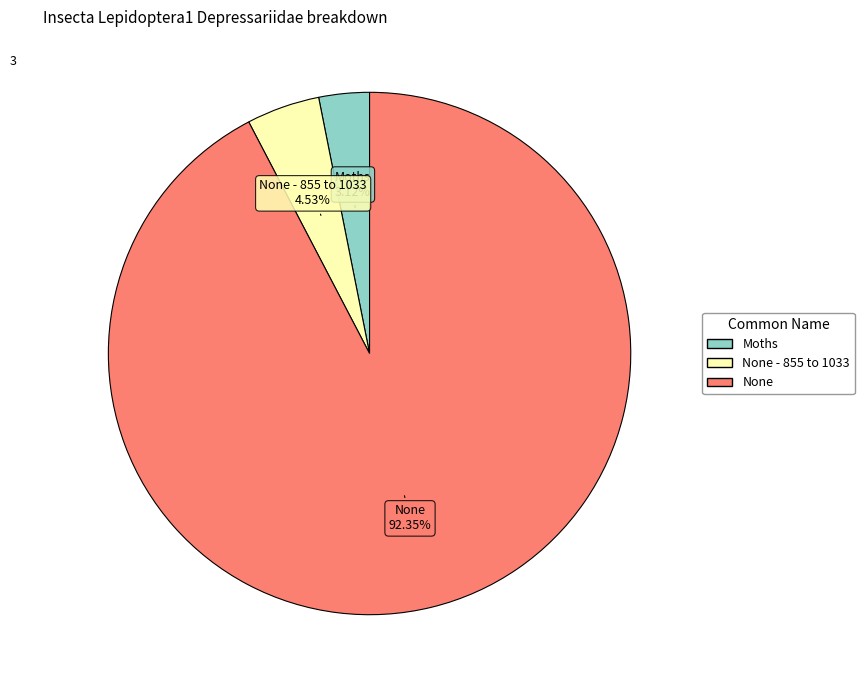

To the nearest percent, what is the difference between the largest and smallest slice percentages?

89%